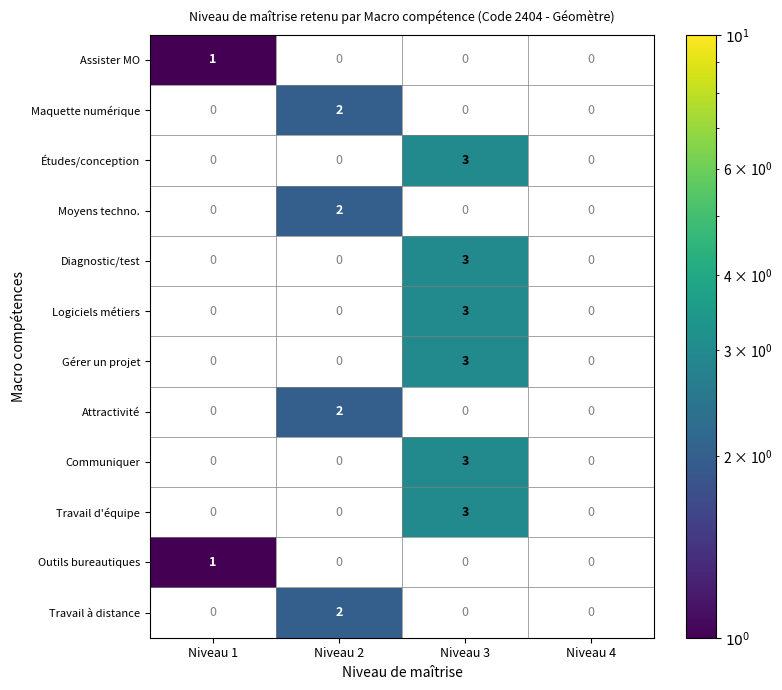

Is it true that Assister MO equals 0 at Niveau 1?

False